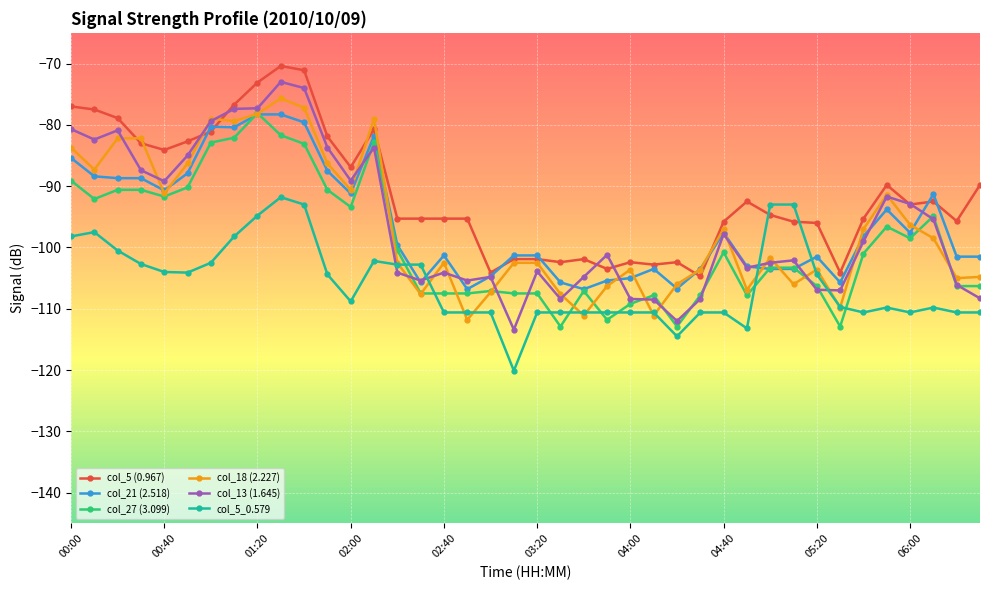

Which series has the largest range (max minus min)?

col_13 (1.645)